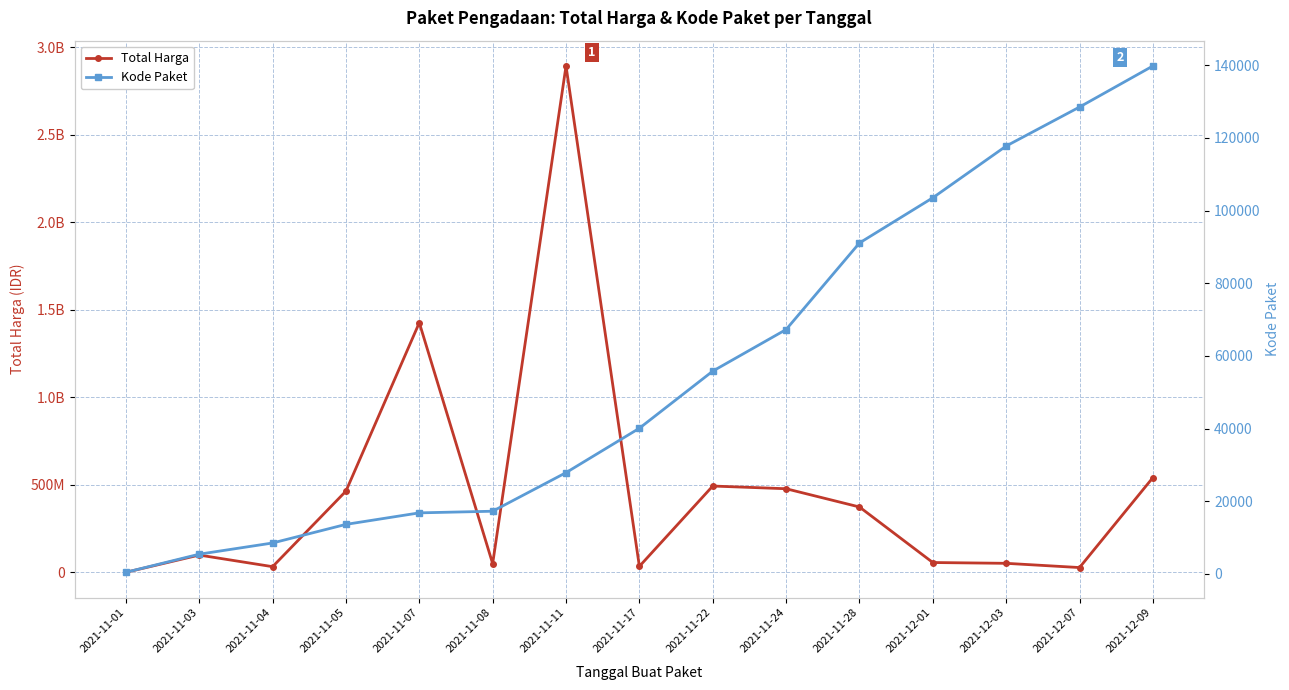

Which series has the largest total across all categories?

Total Harga